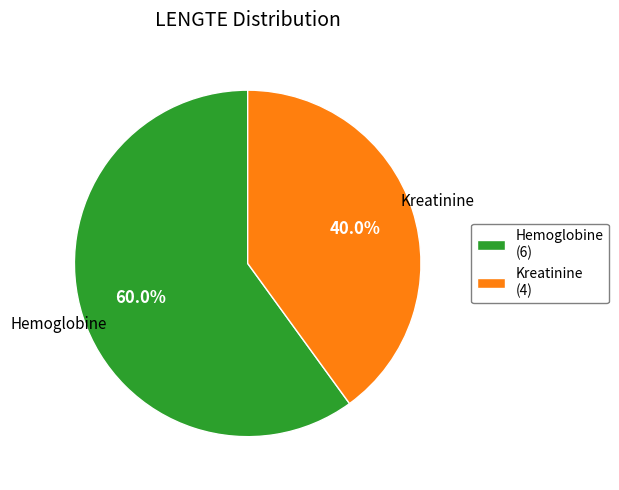

To the nearest percent, what portion does Hemoglobine represent?

60%